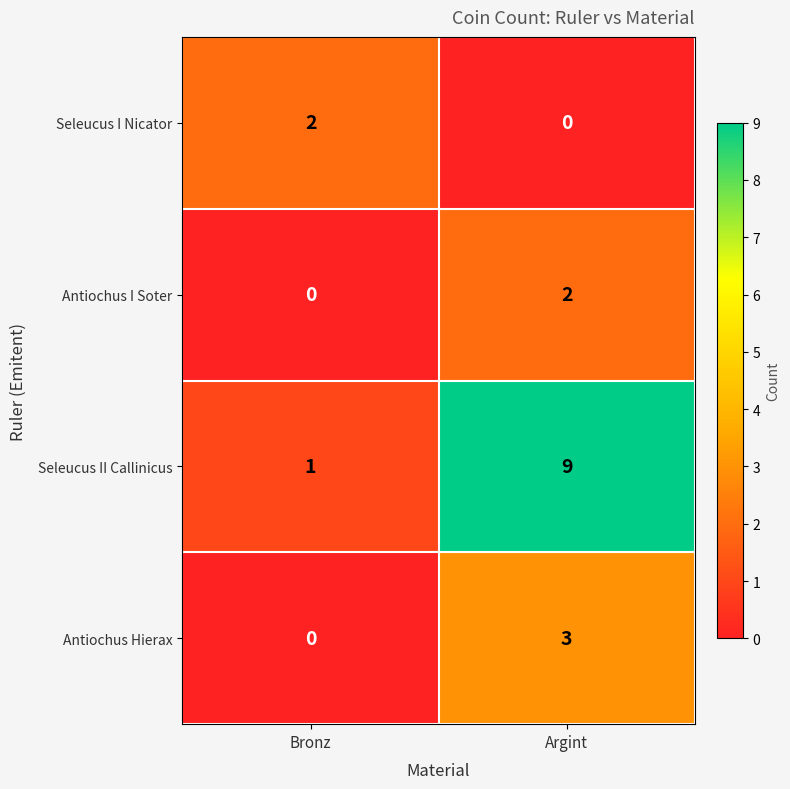

What is the total value across all series at Argint?

14